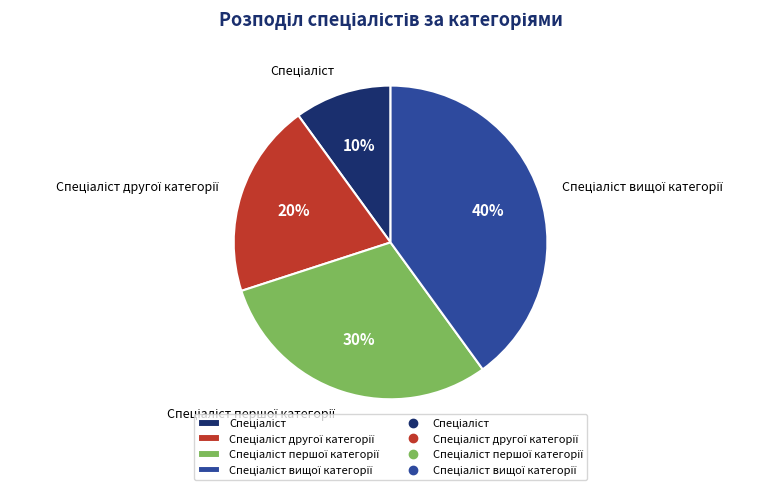

To the nearest percent, what is the average slice percentage?

25%